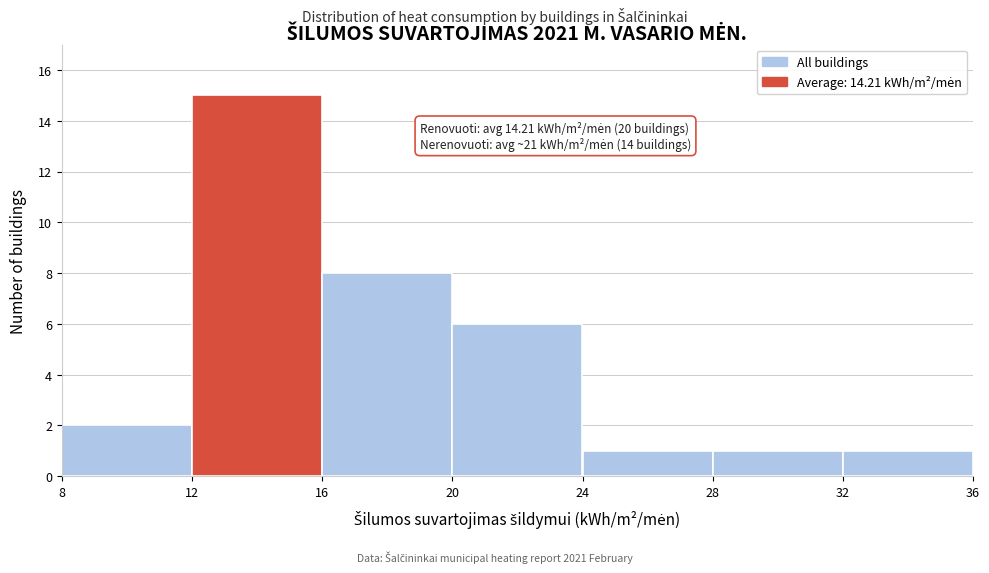

Which range on the x-axis has the tallest bar?

12 to 16